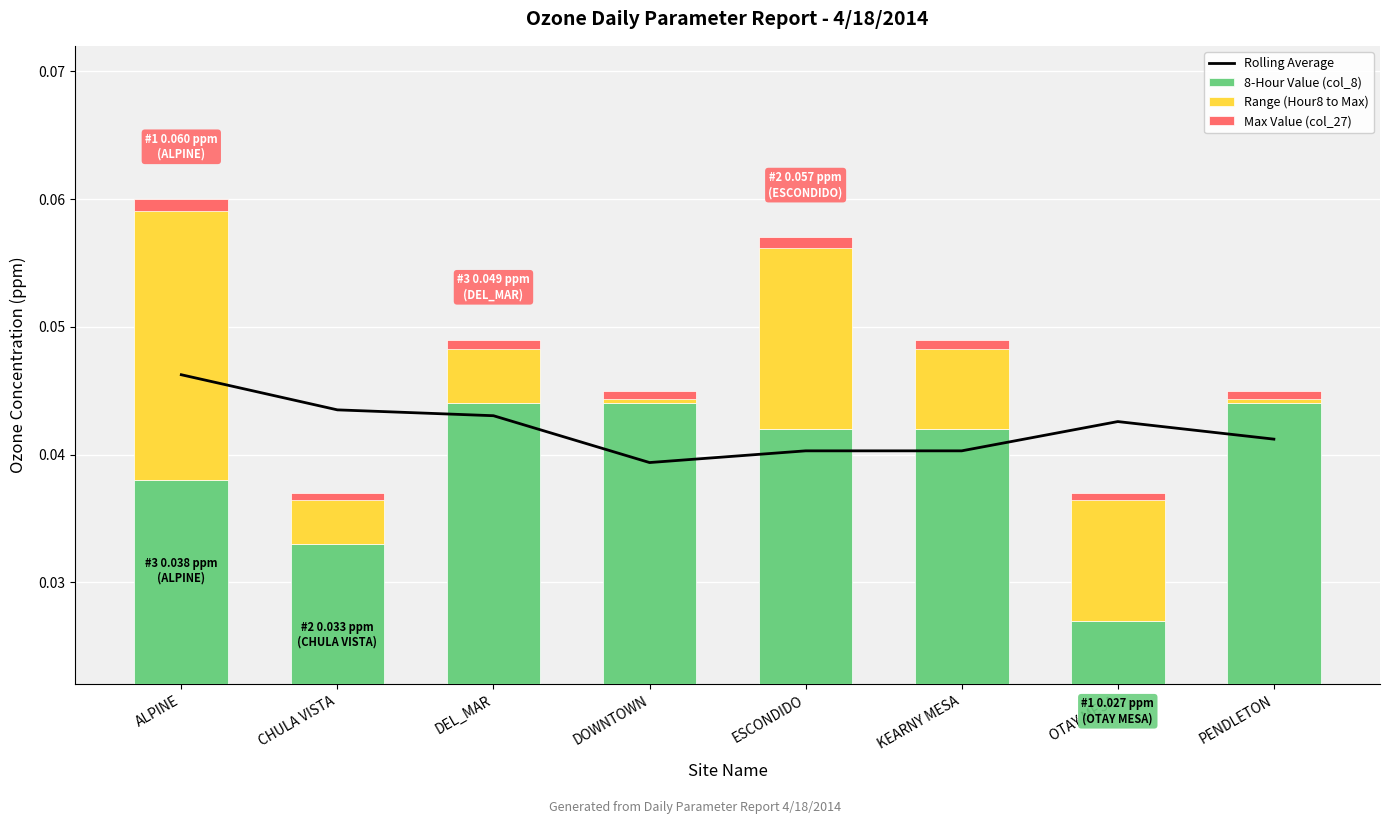

Count the Max Value (col_27) values in the range 0 to 1.

8